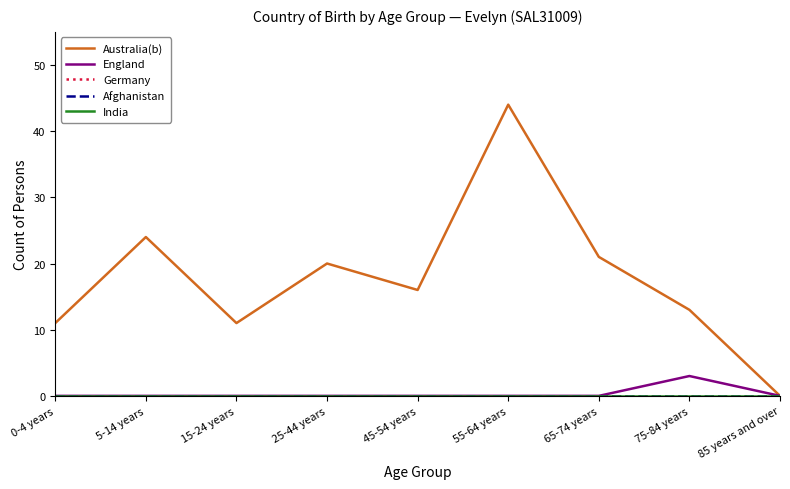

Is it true that England equals 1 at 85 years and over?

False